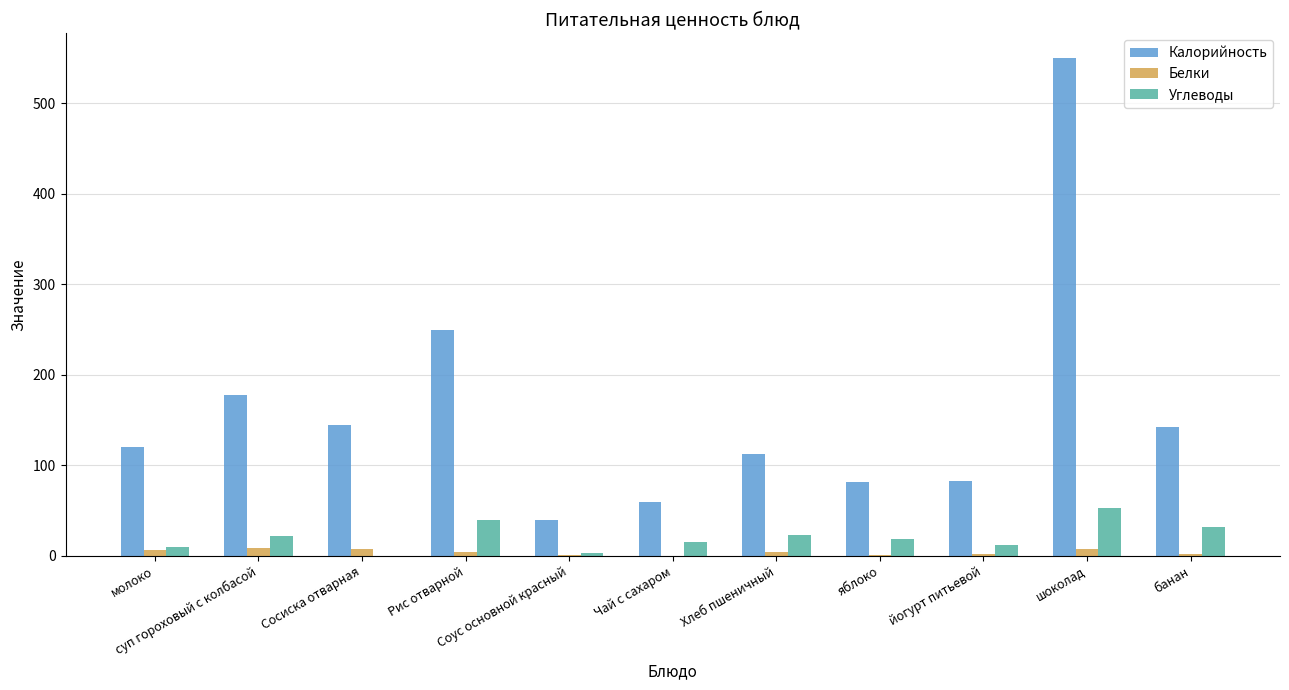

What are all the series names shown in the legend?

Калорийность, Белки, Углеводы